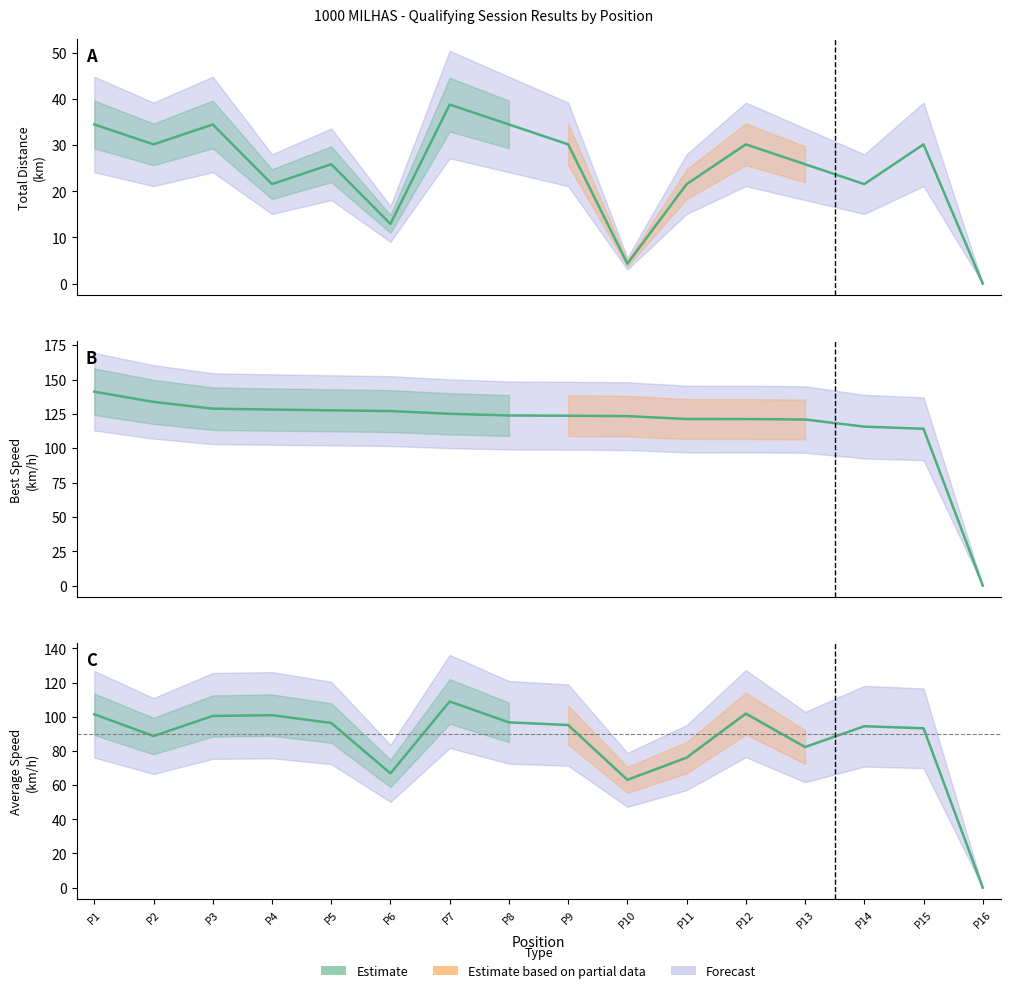

How many values in the Estimate series are below 95?

8